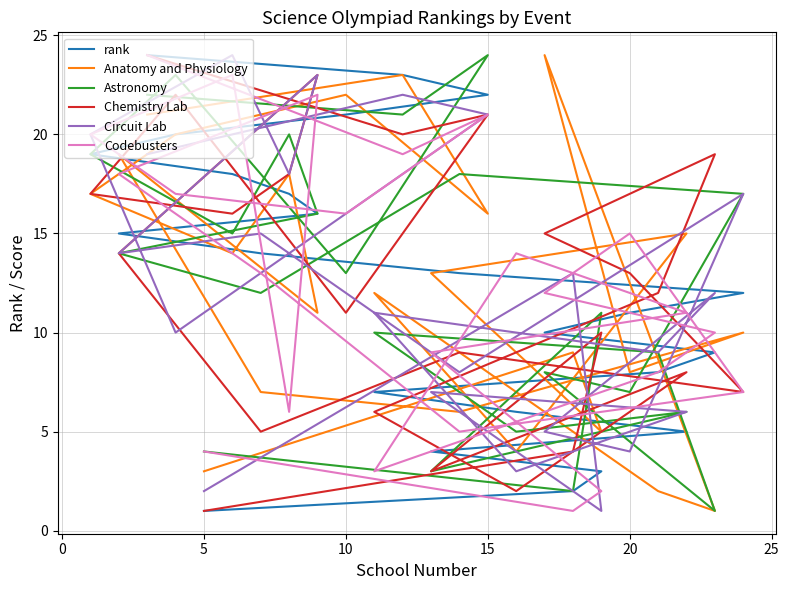

How many lines are shown in the chart?

6